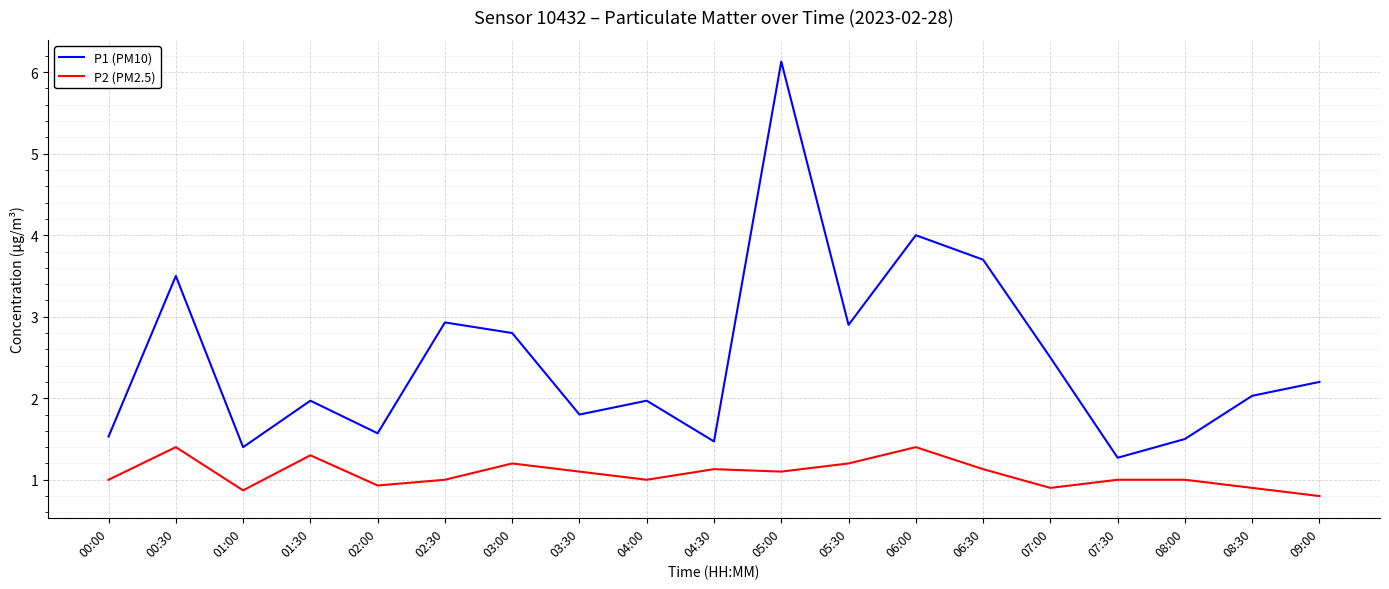

What is the greatest value displayed?

6.1